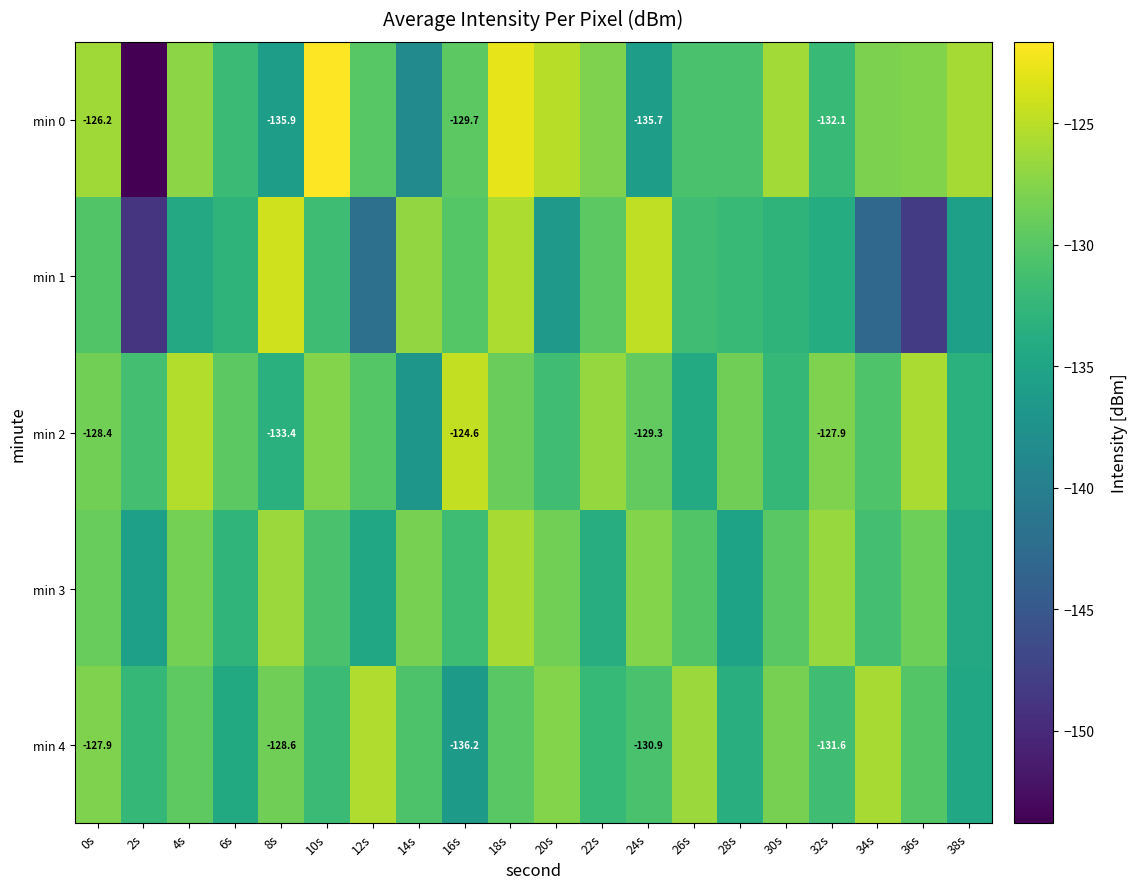

At which label does min 3 reach its peak?

18s